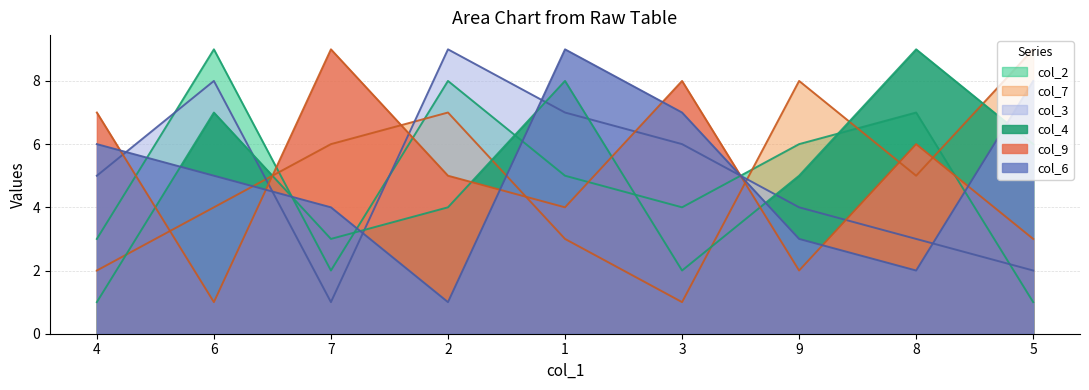

How many data points in col_2 are above 5?

4